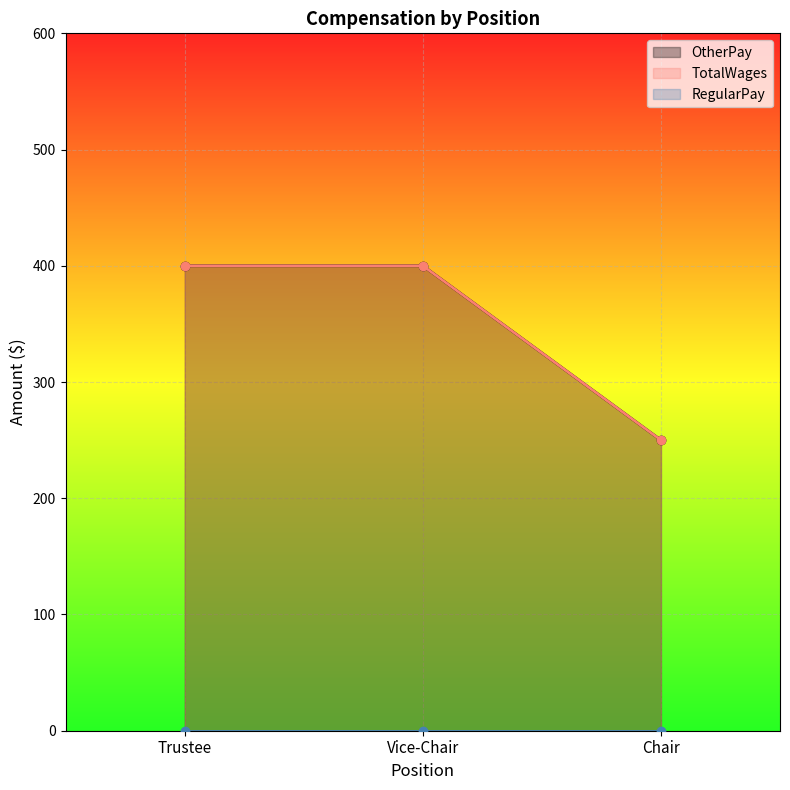

At how many categories does at least one series exceed 374?

2